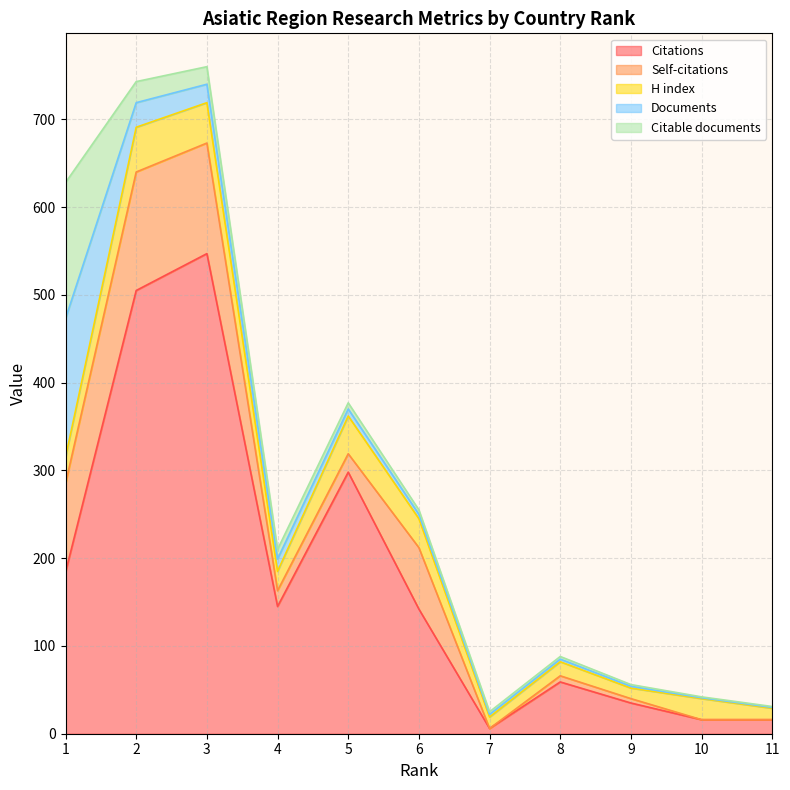

The Self-citations series shows 21 at 5. True or false?

True